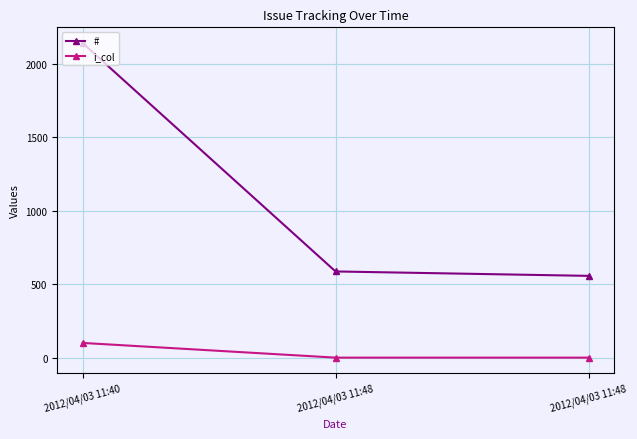

Does the chart have visible grid lines?

Yes